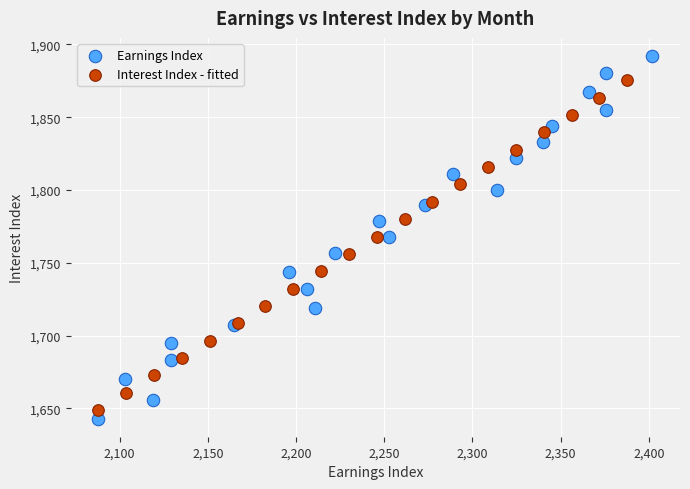

Which series has the largest Y range (max minus min)?

Earnings Index